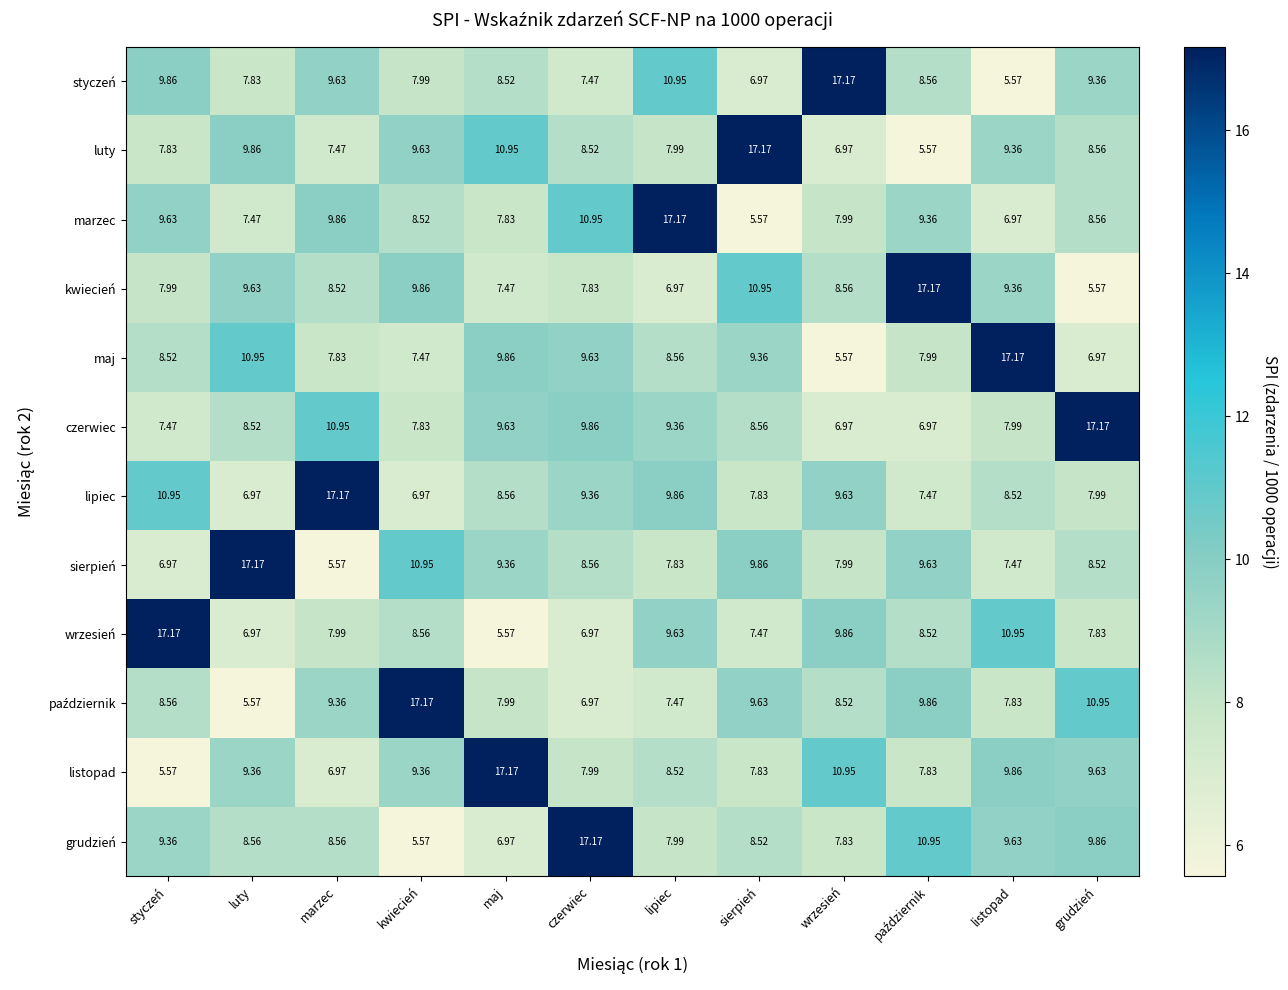

How many categories are shown in the chart?

12